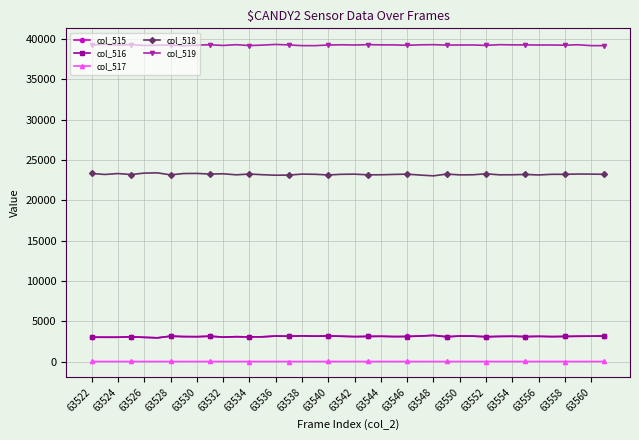

At how many categories does at least one series exceed 21514?

40